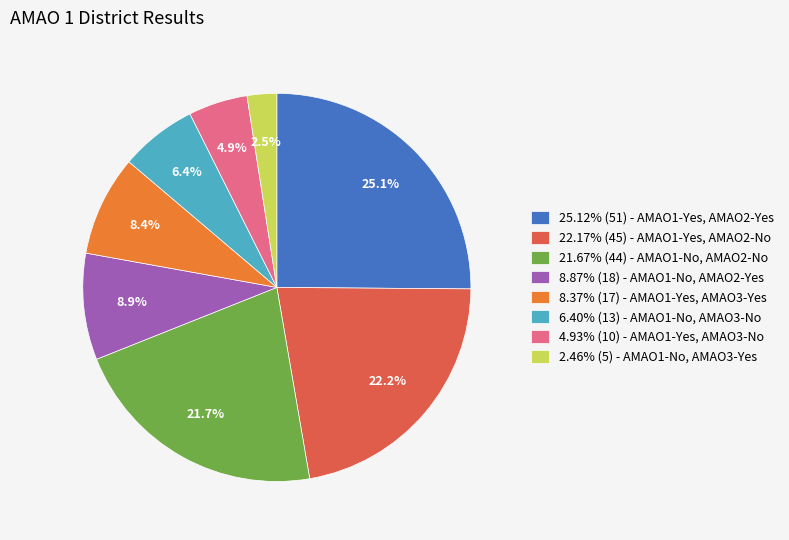

Does 21.67% (44) - AMAO1-No, AMAO2-No represent more than half of the total?

No